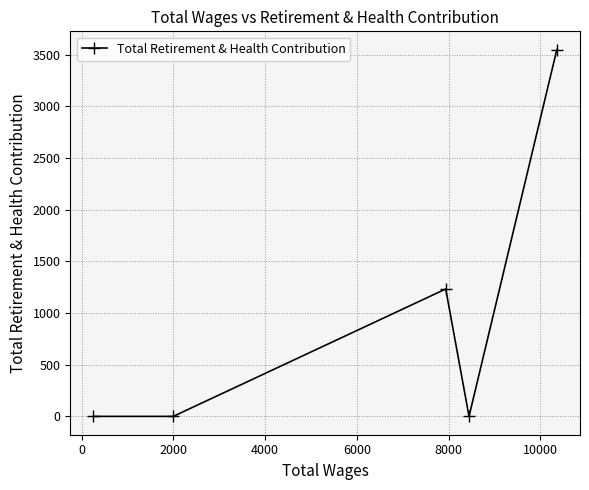

What is the average value?

956